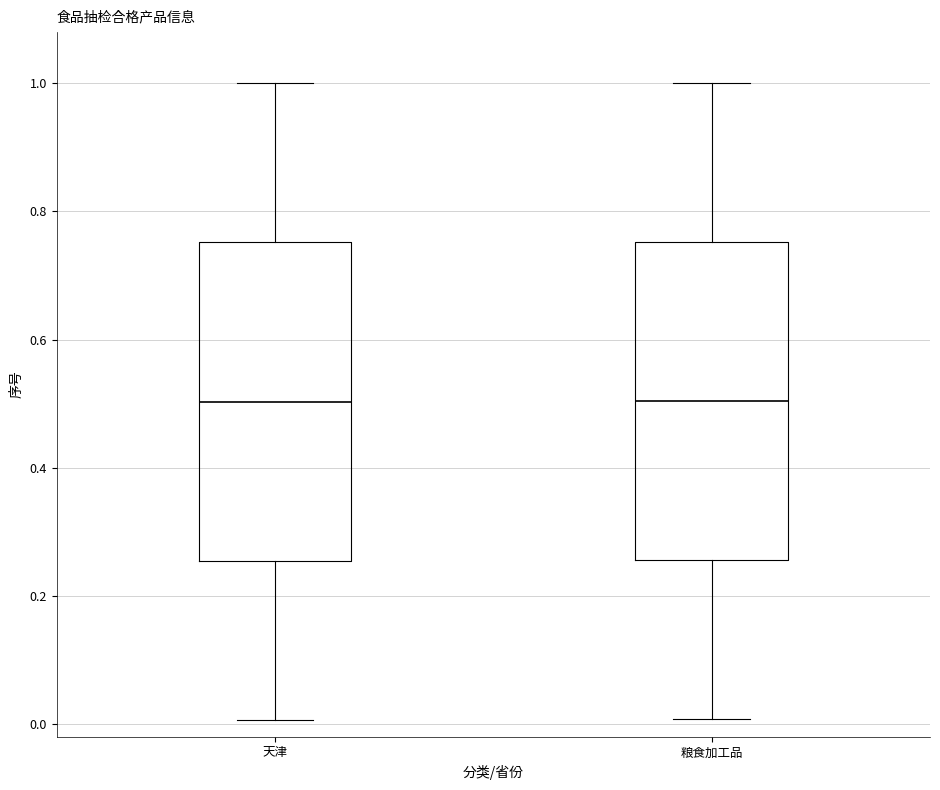

Reading left to right, read every box against the y-axis: the position of its median line, the range the box covers, and the ends of its whiskers. The values are not printed on the chart, so give them approximately, as read against the axis.

天津: median 0.50, box 0.26 to 0.76, whiskers 0.00 to 1.00
粮食加工品: median 0.50, box 0.26 to 0.76, whiskers 0.00 to 1.00